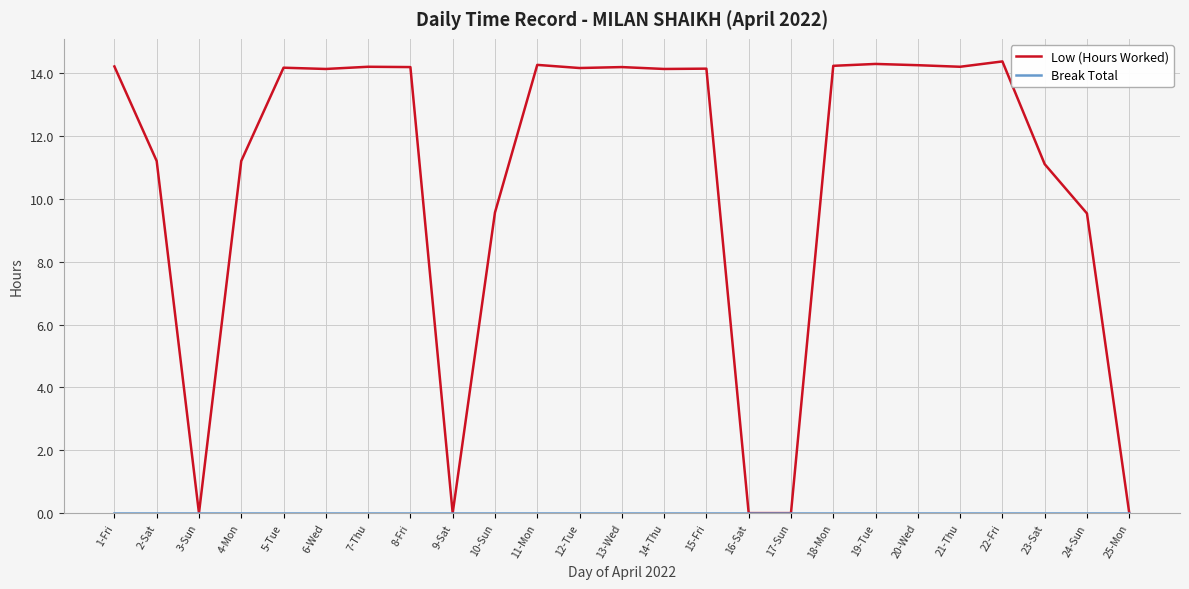

What position from the left is 10-Sun?

10